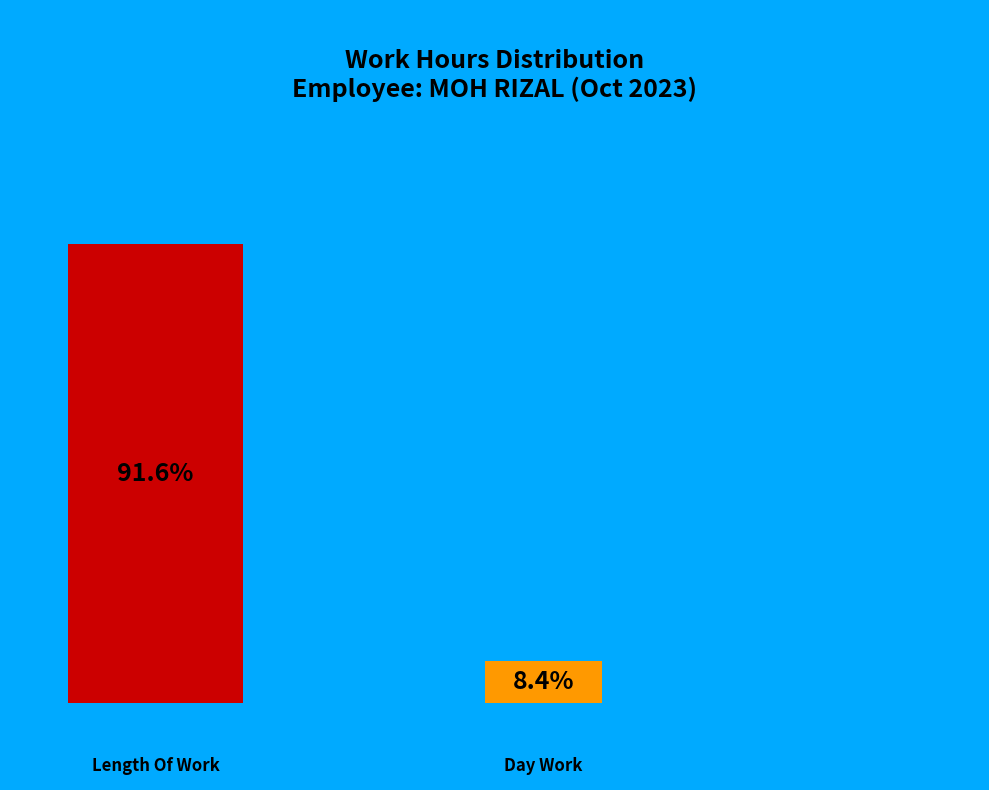

What is the largest slice in the pie chart?

Length Of Work